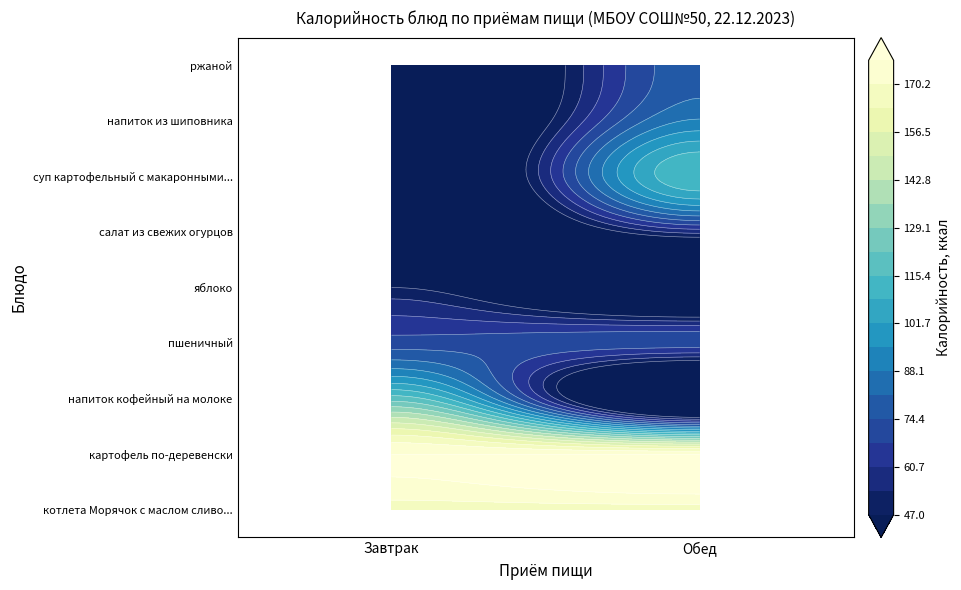

List the labels in order of салат из свежих огурцов value, smallest first.

Завтрак, Обед